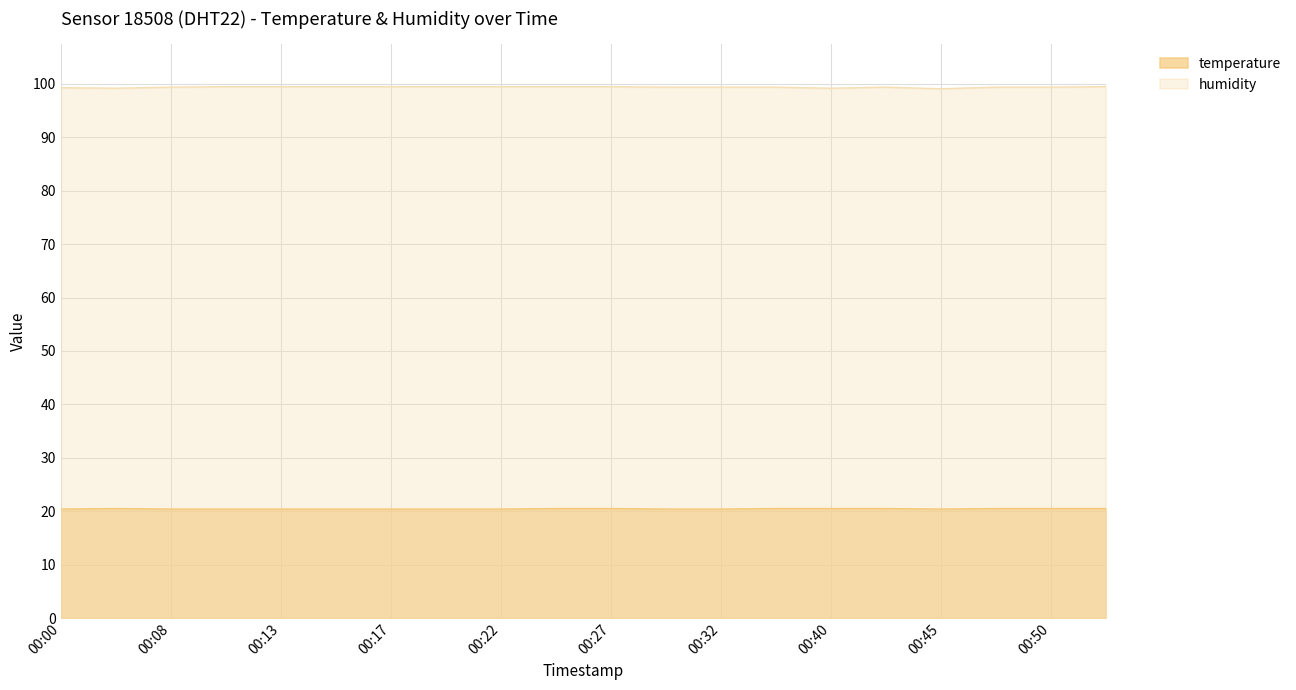

What is the highest value of the temperature series?

20.5